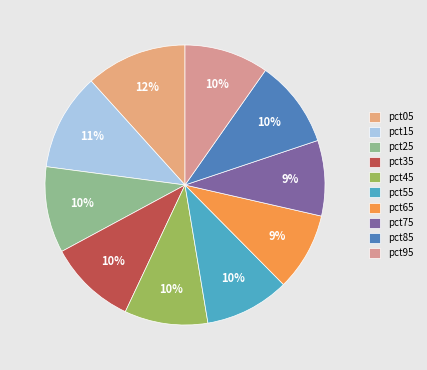

How many slices are in this pie chart?

10